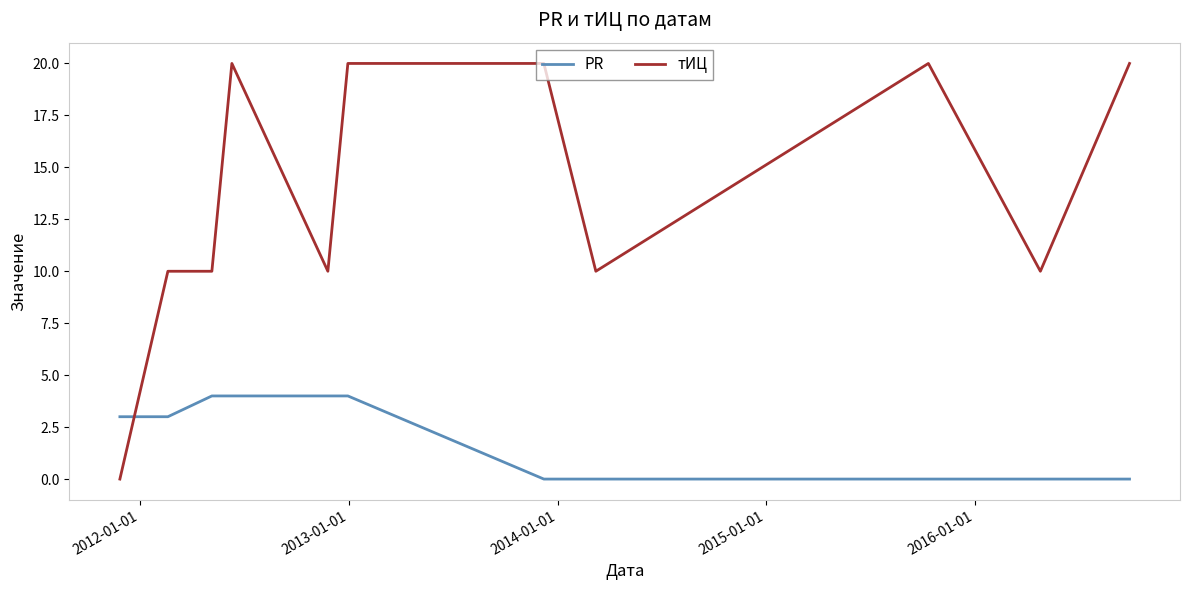

Is this an area chart (filled region under the line)?

No